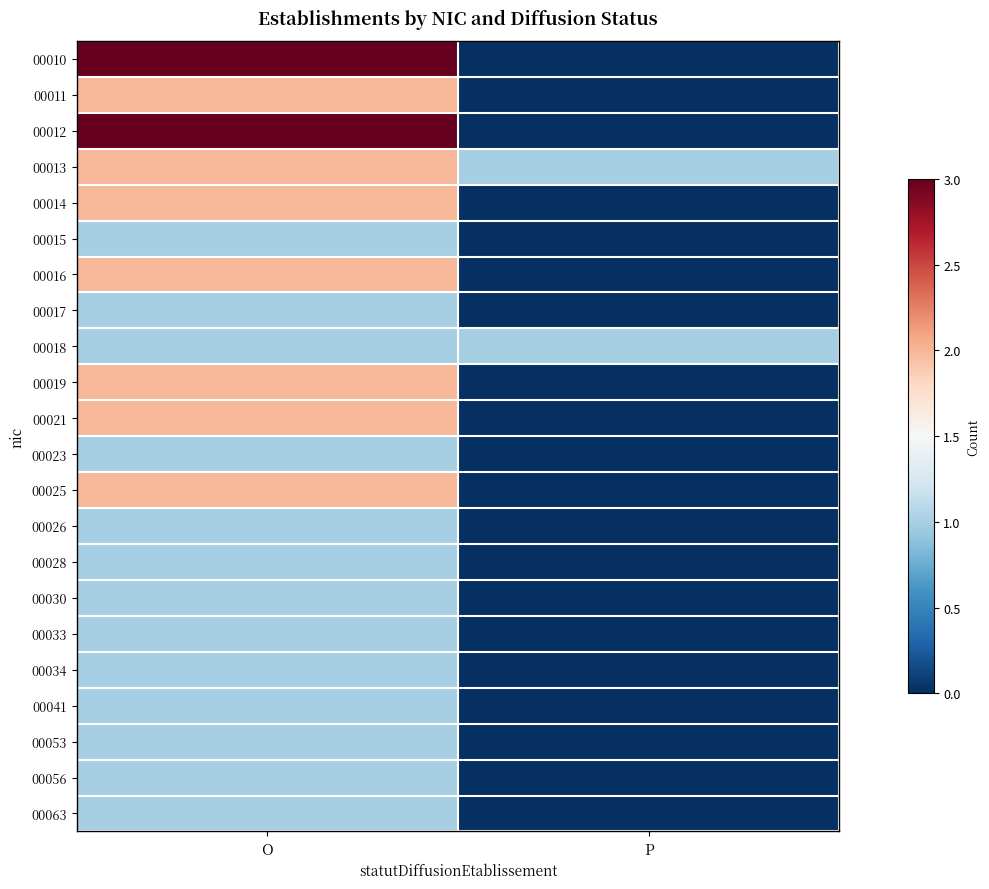

Which series has the largest total across all categories?

00010